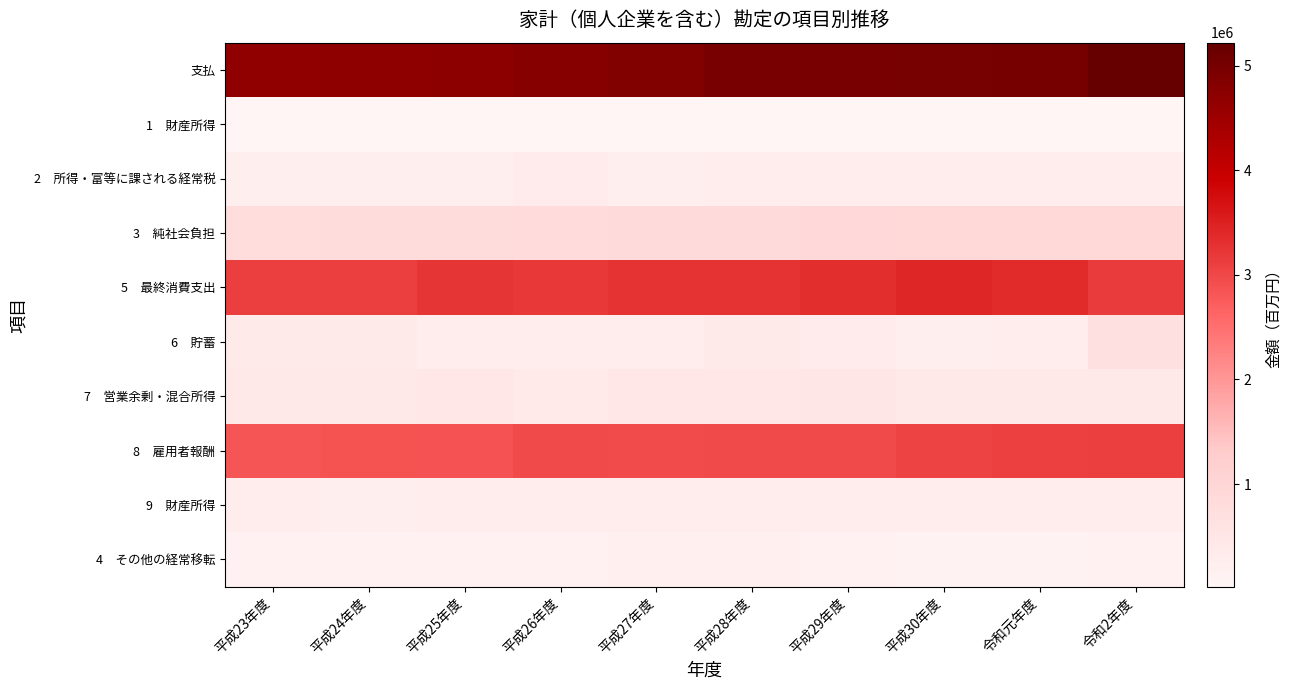

At how many categories does at least one series exceed 534025?

10